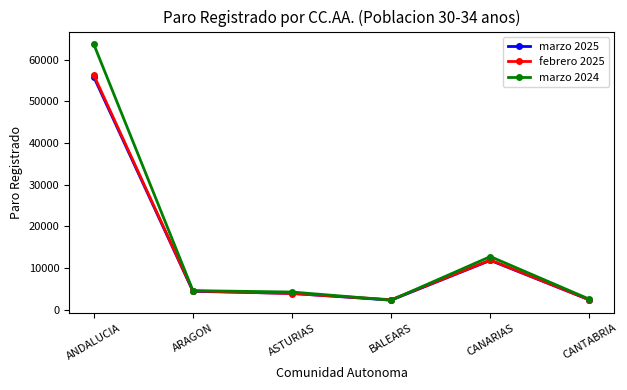

Which category has the highest value across all series?

ANDALUCIA